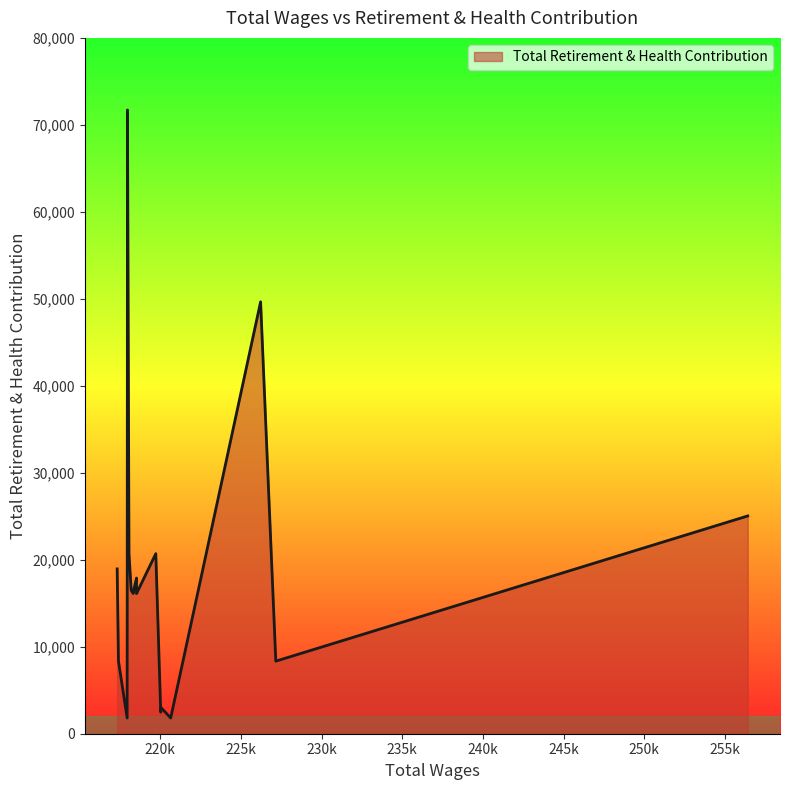

How many interior local peaks (higher than both neighbors) does the data have?

4